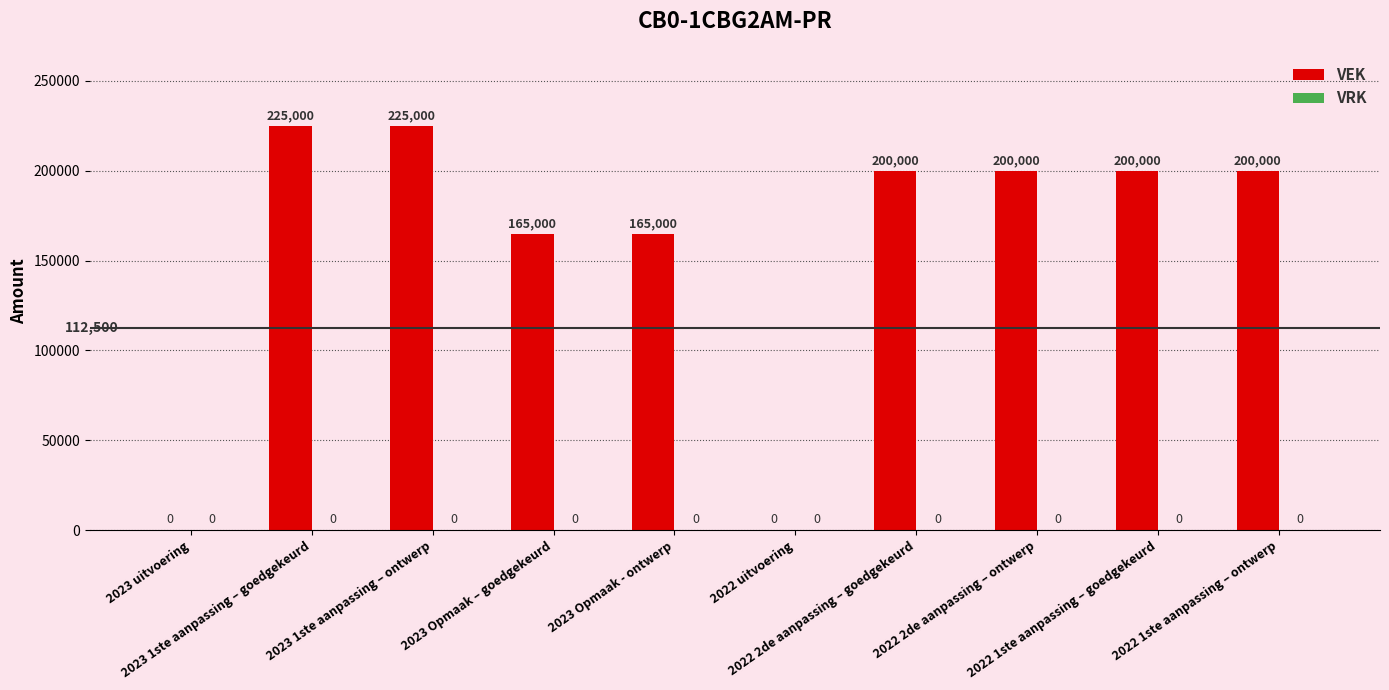

What is the maximum value shown in the chart?

225000